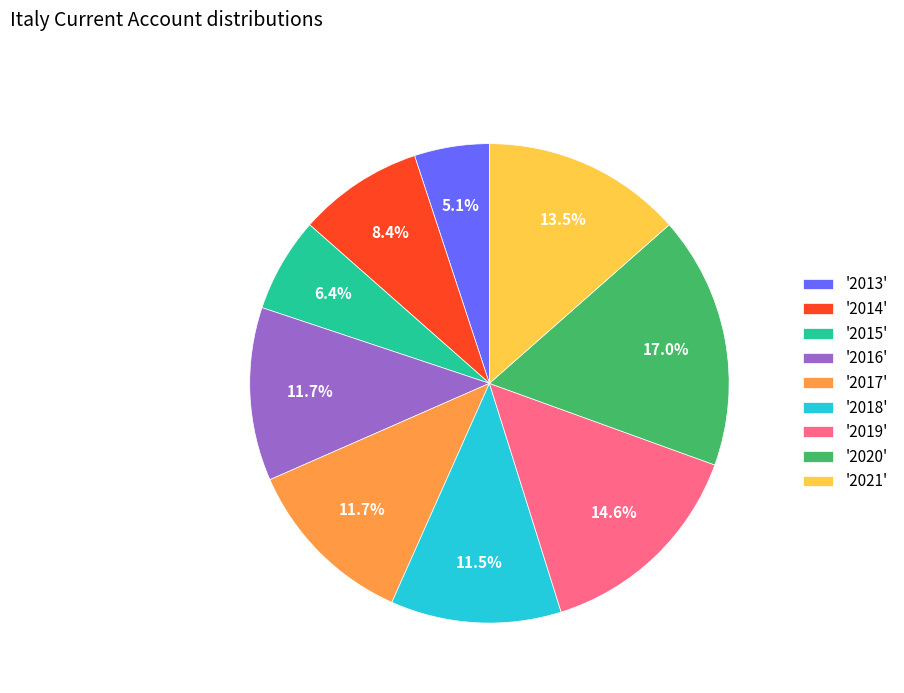

Which slice is the largest?

'2020'